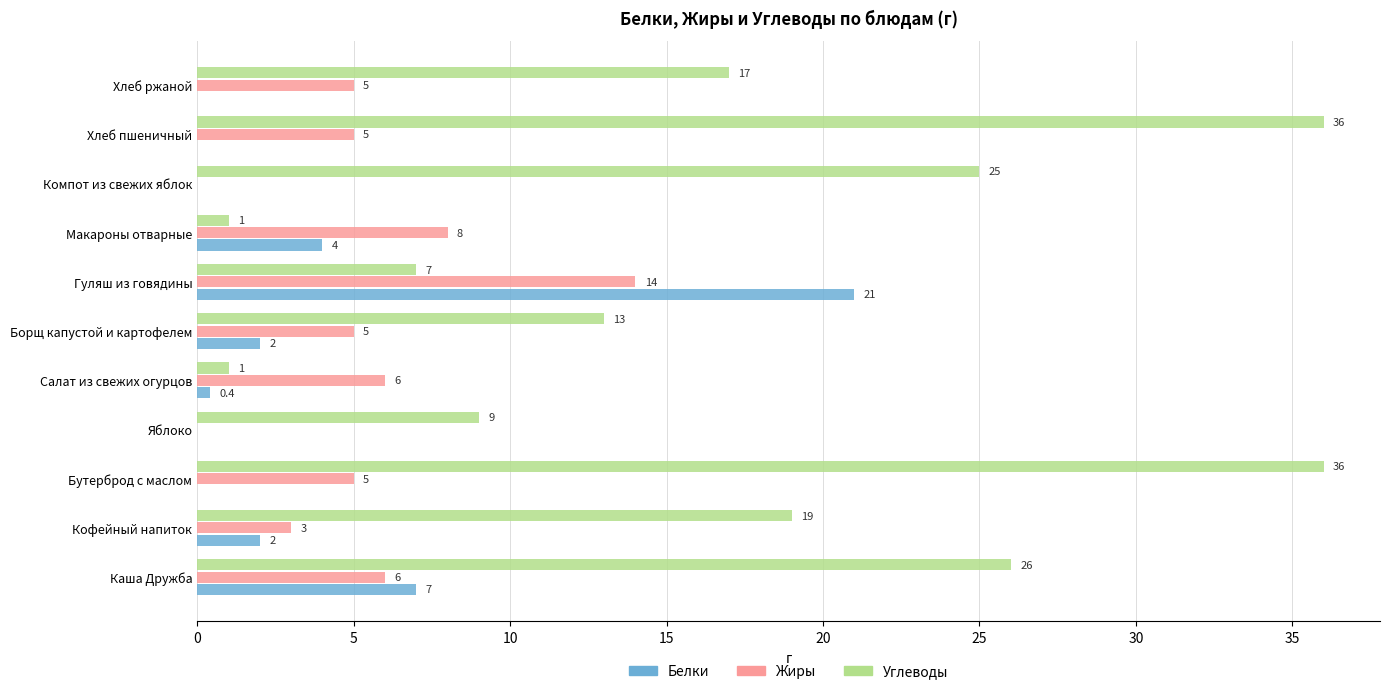

At which category is the sum across all series the highest?

Гуляш из говядины